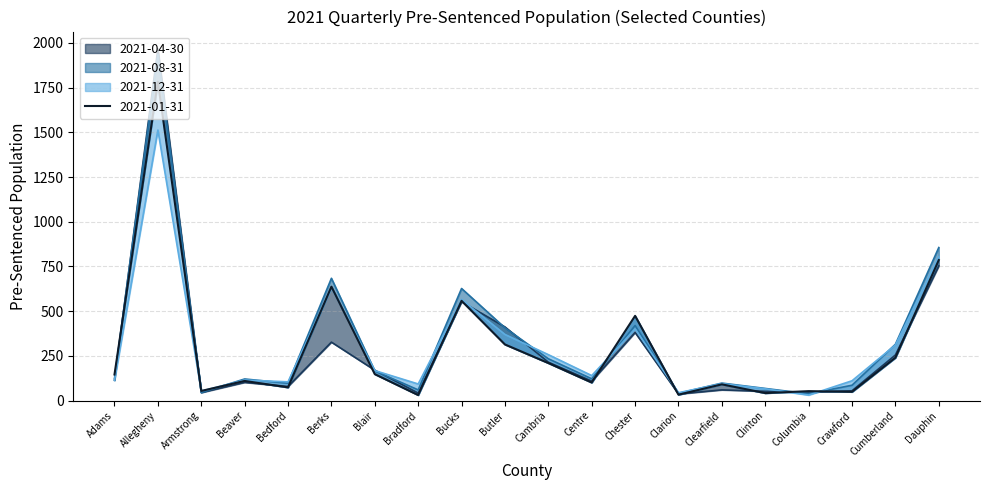

What is the label of the 11th point from the right?

Butler